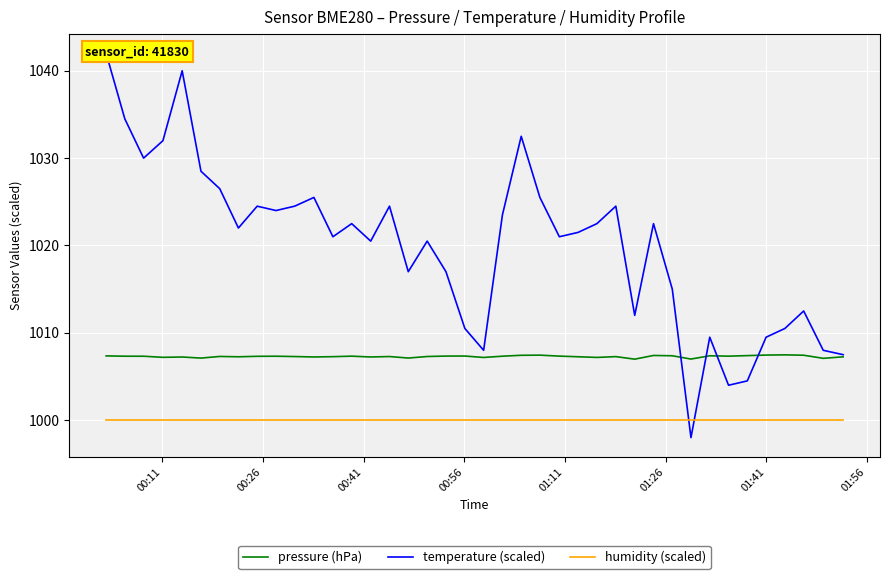

What is the value of the pressure (hPa) point at the 23rd from the left?

1007.4